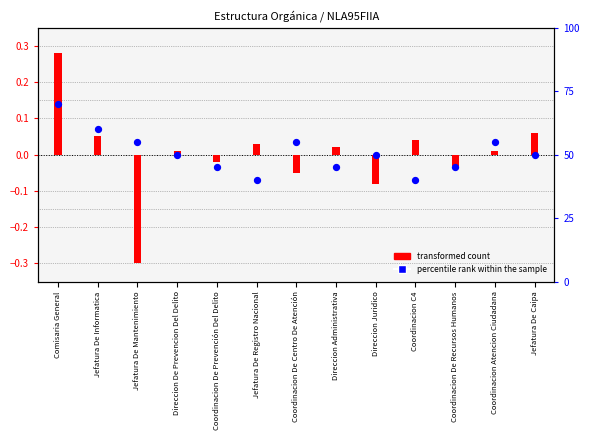

Which series reaches the minimum Y coordinate?

transformed count